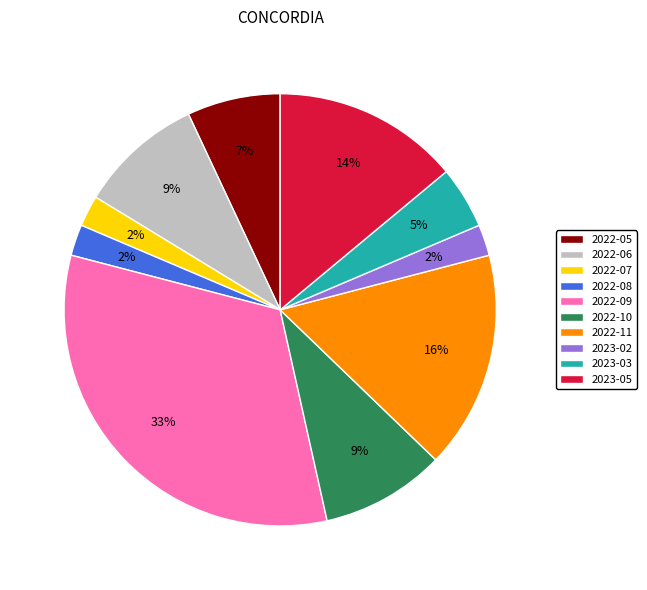

Is there a majority slice in this chart?

No